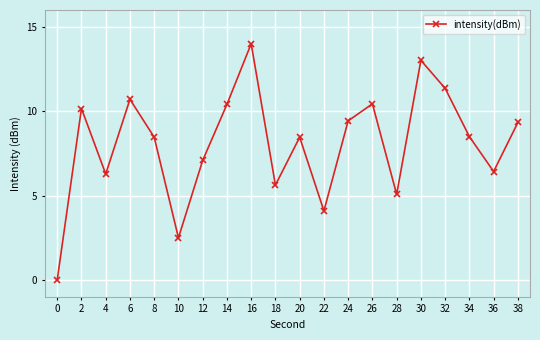

What is the value of the 7th point from the left?

7.1